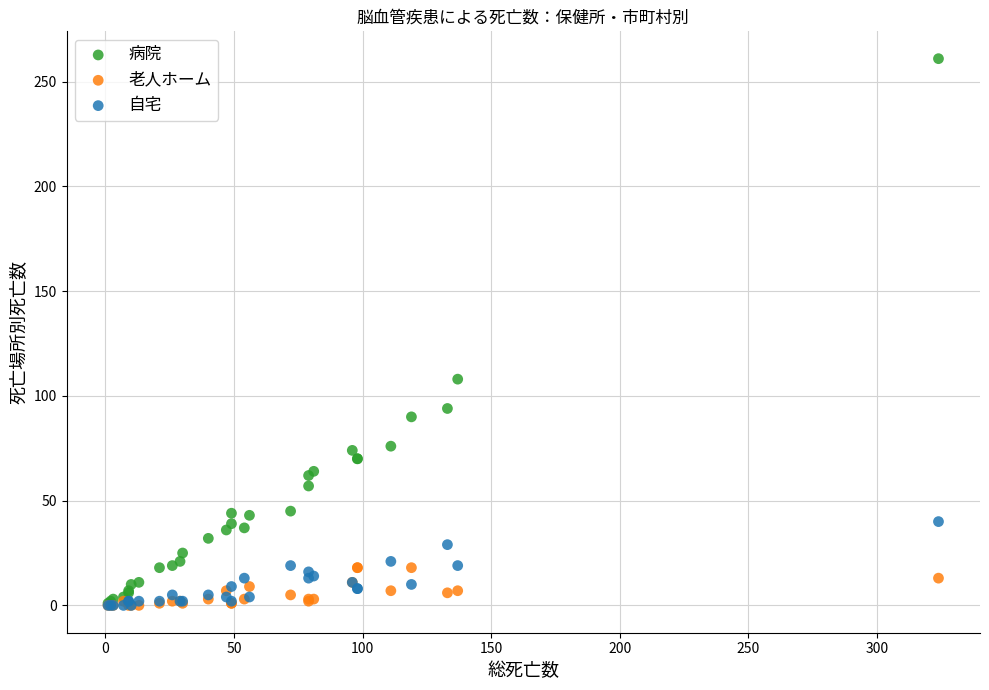

Across all series, what Y value is closest to 130?

108